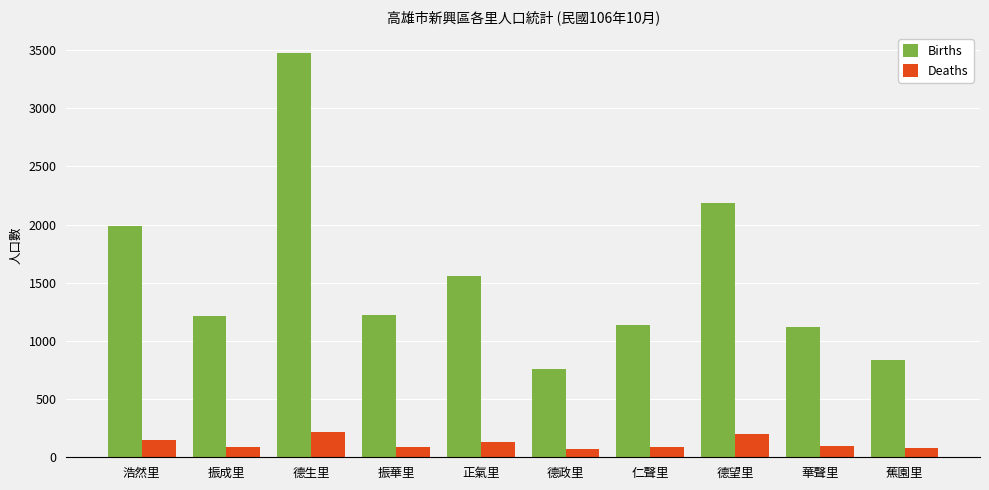

Which series has the largest total across all categories?

Births